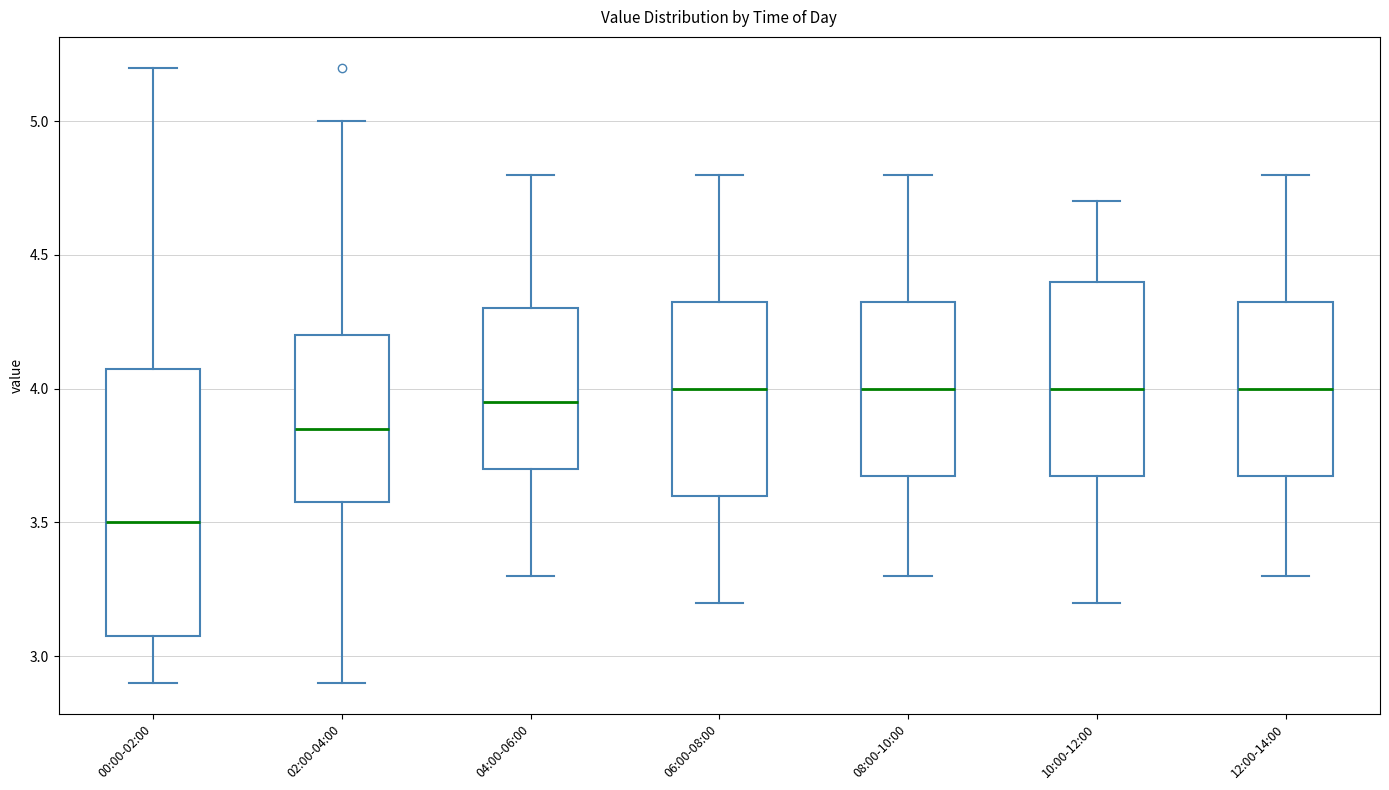

Which box has the lowest median line?

00:00-02:00